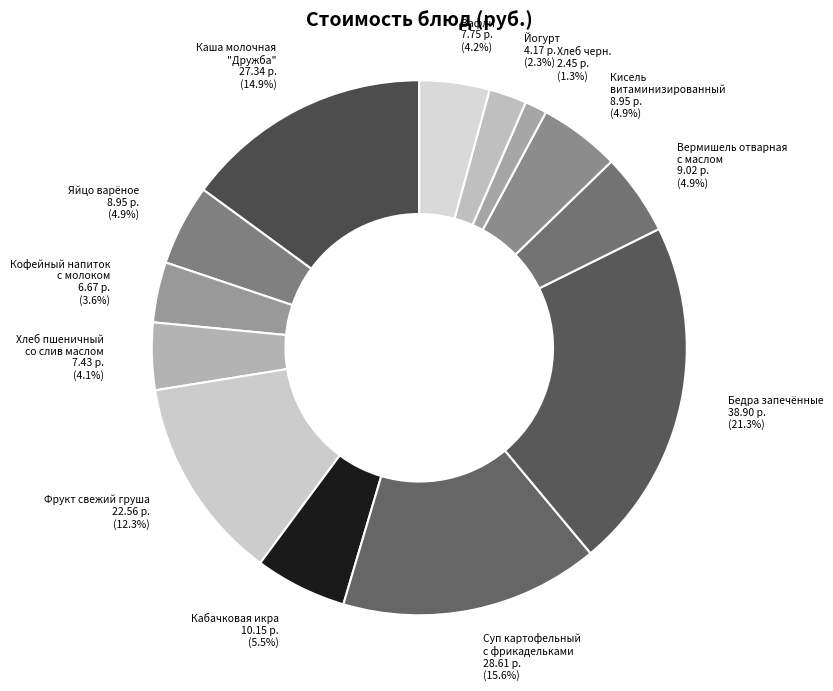

Which category has the smallest portion of the pie?

Хлеб черн.